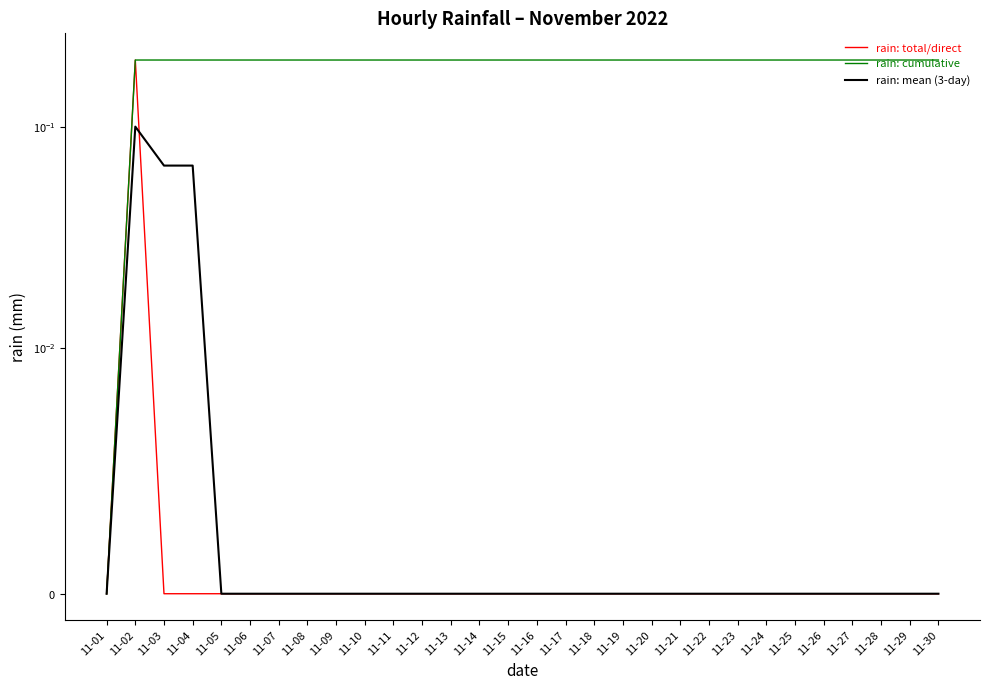

What is the difference between the highest and lowest values at 11-29?

0.2